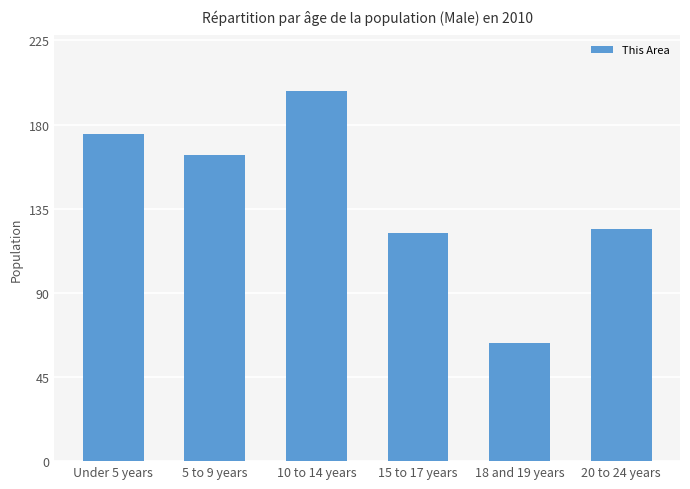

Where does the data first go above 164?

Under 5 years